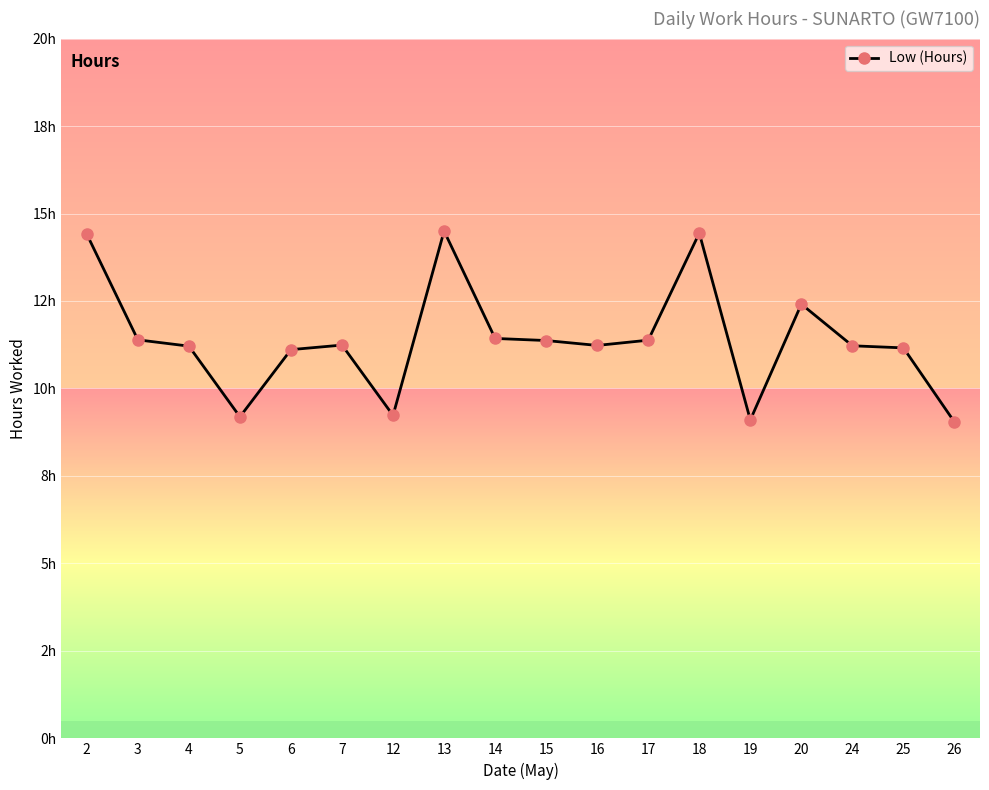

Rank the categories by value from lowest to highest.

26, 19, 5, 12, 6, 25, 4, 24, 16, 7, 15, 17, 3, 14, 20, 2, 18, 13